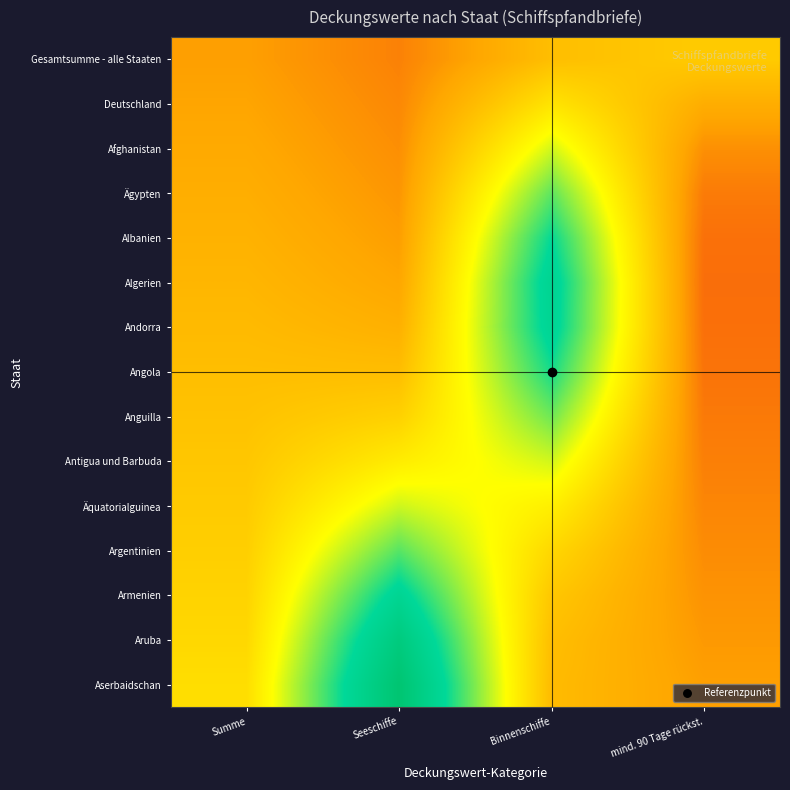

Reading left to right, extract all data points from this chart.

Gesamtsumme - alle Staaten: Summe=0.2	Seeschiffe=0.2	Binnenschiffe=0.3	mind. 90 Tage rückst.=0.4
Deutschland: Summe=0.3	Seeschiffe=0.2	Binnenschiffe=0.4	mind. 90 Tage rückst.=0.3
Afghanistan: Summe=0.3	Seeschiffe=0.2	Binnenschiffe=0.5	mind. 90 Tage rückst.=0.2
Ägypten: Summe=0.3	Seeschiffe=0.2	Binnenschiffe=0.7	mind. 90 Tage rückst.=0.2
Albanien: Summe=0.3	Seeschiffe=0.2	Binnenschiffe=0.7	mind. 90 Tage rückst.=0.2
Algerien: Summe=0.3	Seeschiffe=0.3	Binnenschiffe=0.8	mind. 90 Tage rückst.=0.2
Andorra: Summe=0.3	Seeschiffe=0.3	Binnenschiffe=0.8	mind. 90 Tage rückst.=0.2
Angola: Summe=0.3	Seeschiffe=0.3	Binnenschiffe=0.7	mind. 90 Tage rückst.=0.2
Anguilla: Summe=0.3	Seeschiffe=0.4	Binnenschiffe=0.6	mind. 90 Tage rückst.=0.2
Antigua und Barbuda: Summe=0.3	Seeschiffe=0.4	Binnenschiffe=0.5	mind. 90 Tage rückst.=0.2
Äquatorialguinea: Summe=0.4	Seeschiffe=0.5	Binnenschiffe=0.5	mind. 90 Tage rückst.=0.2
Argentinien: Summe=0.4	Seeschiffe=0.7	Binnenschiffe=0.4	mind. 90 Tage rückst.=0.2
Armenien: Summe=0.4	Seeschiffe=0.8	Binnenschiffe=0.3	mind. 90 Tage rückst.=0.2
Aruba: Summe=0.4	Seeschiffe=0.9	Binnenschiffe=0.3	mind. 90 Tage rückst.=0.2
Aserbaidschan: Summe=0.4	Seeschiffe=0.9	Binnenschiffe=0.3	mind. 90 Tage rückst.=0.2